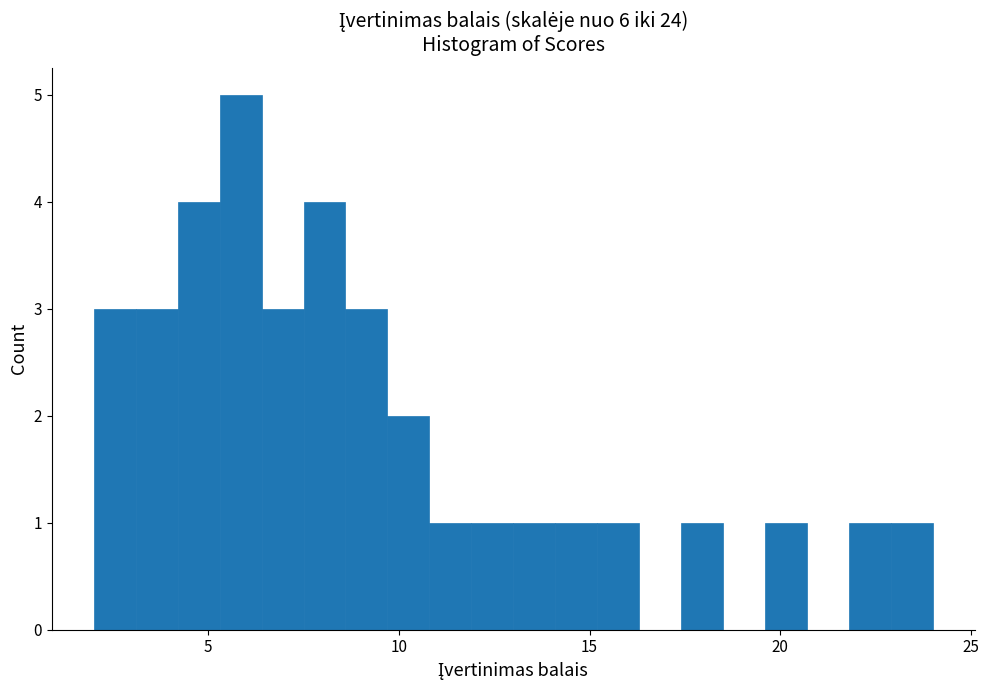

Read against the x-axis, roughly where is the centre of the tallest bar?

6.0